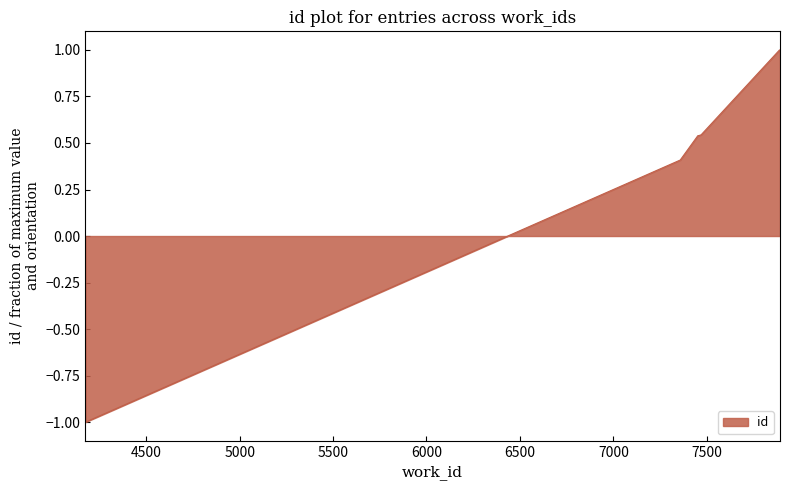

What is the maximum value shown in the chart?

1.0